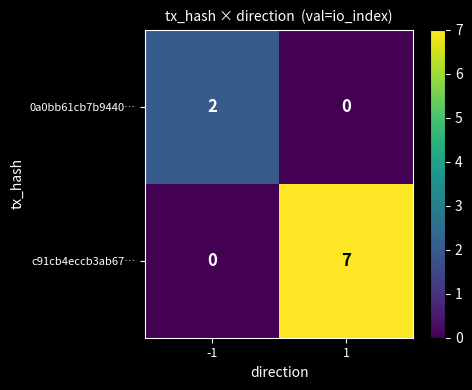

Which series has the largest total across all categories?

c91cb4eccb3ab67…